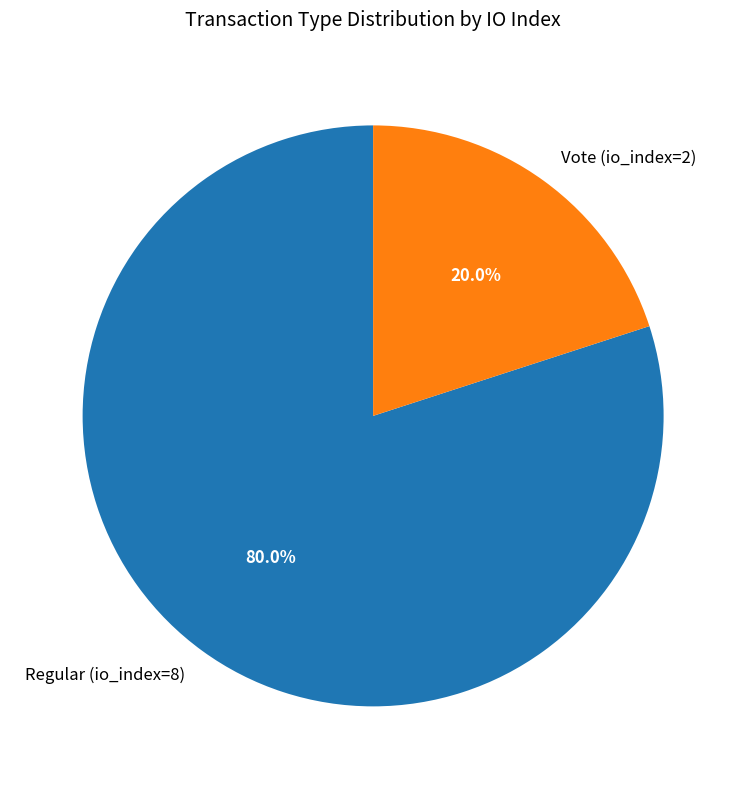

Which slice is the largest?

Regular (io_index=8)